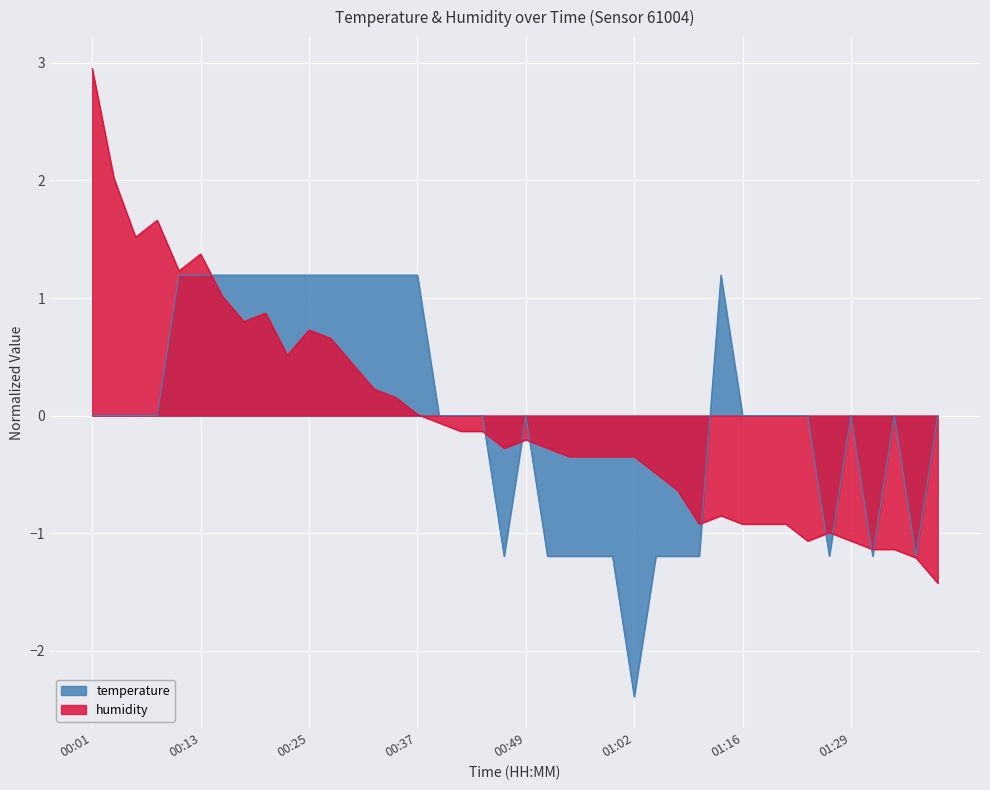

Which series has the largest total across all categories?

humidity